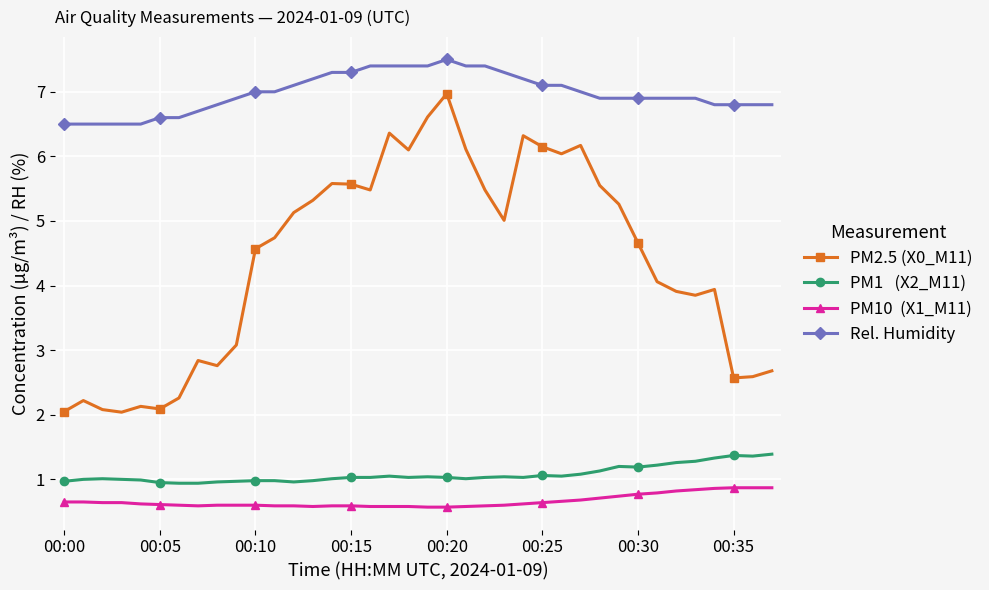

What is the smallest value displayed?

0.6